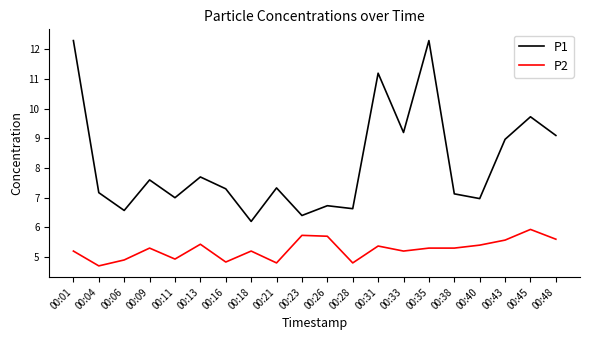

Where is the first local maximum for P2?

00:09